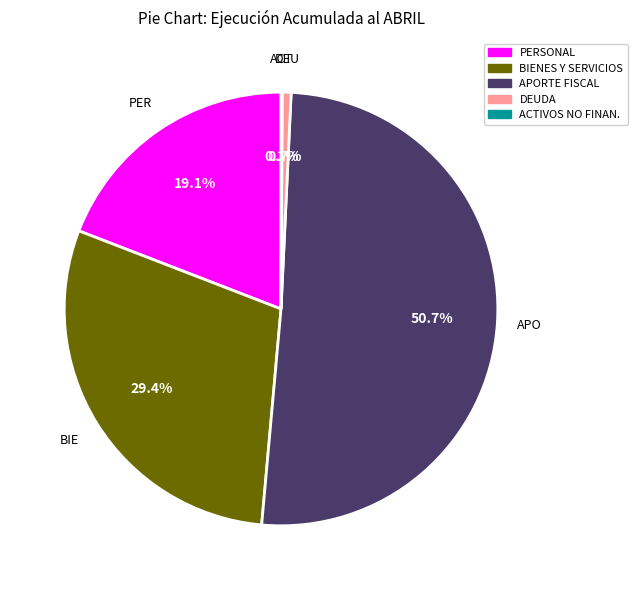

To the nearest percent, what is the average slice percentage?

20%